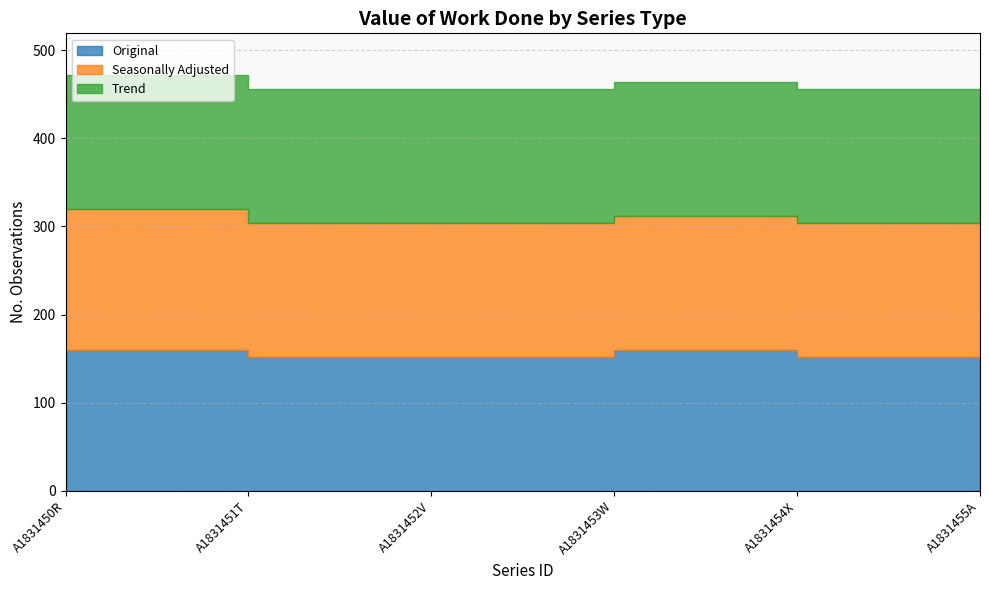

At which category is the sum across all series the highest?

A1831450R